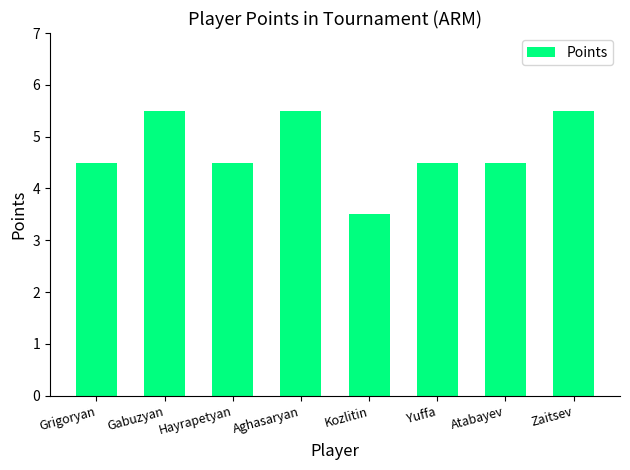

Which label corresponds to the smallest value in the chart?

Kozlitin